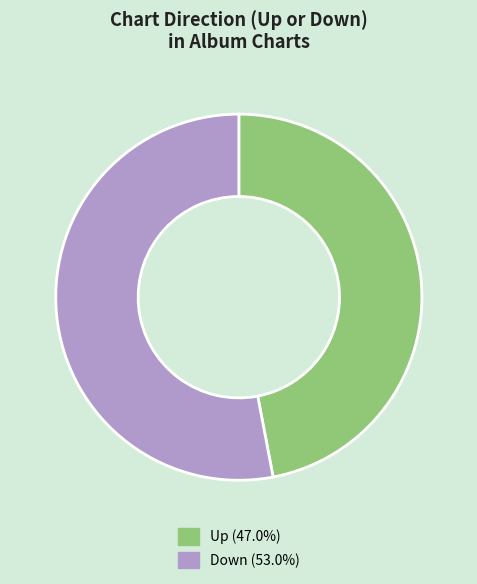

Is there any slice that represents more than half of the pie?

Yes